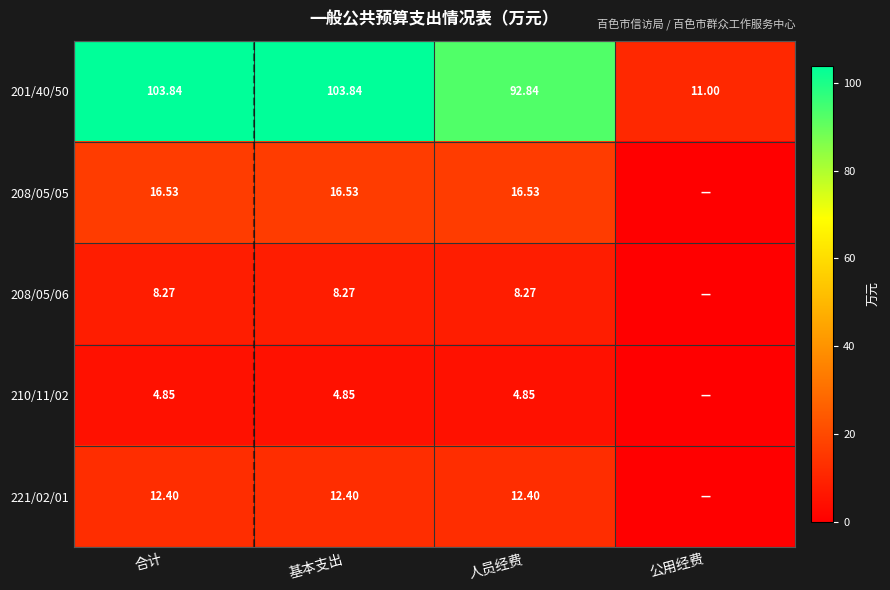

At which category does the chart reach its minimum across all series?

公用经费